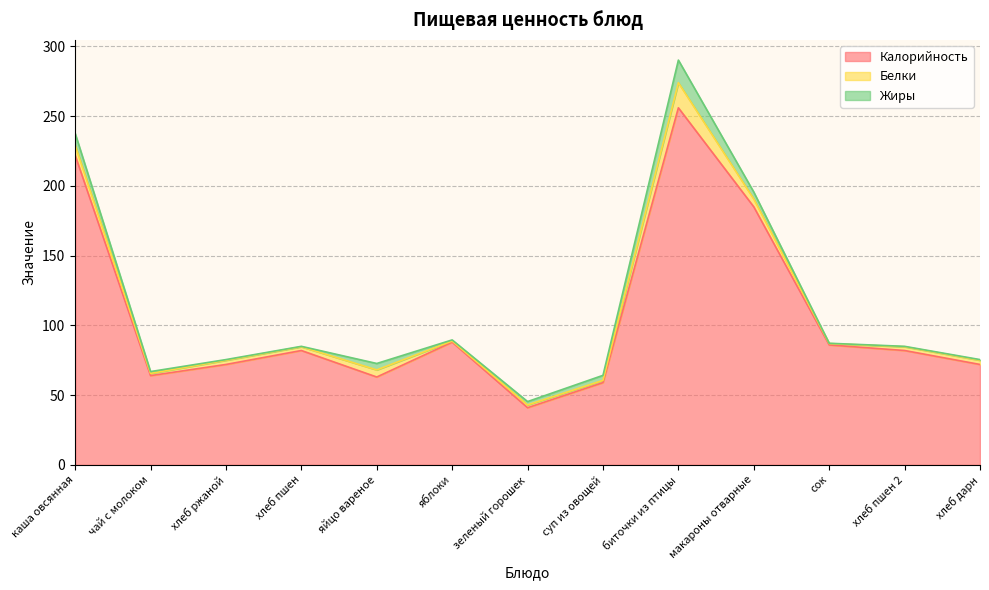

What is the difference between the highest and lowest values at макароны отварные?

180.0